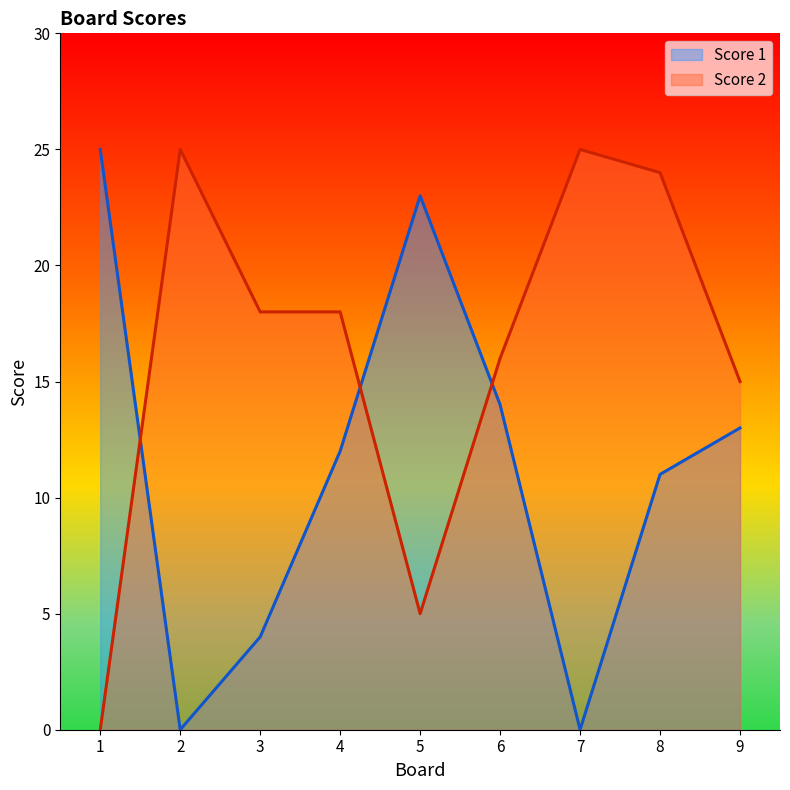

True or false: Score 2 has more than 2 interior local peaks.

False